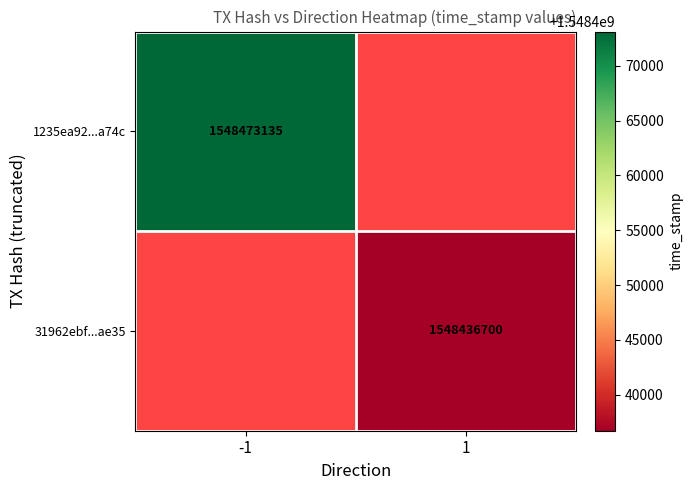

True or false: 31962ebf...ae35 has a value of 1548436700 at 1.

True